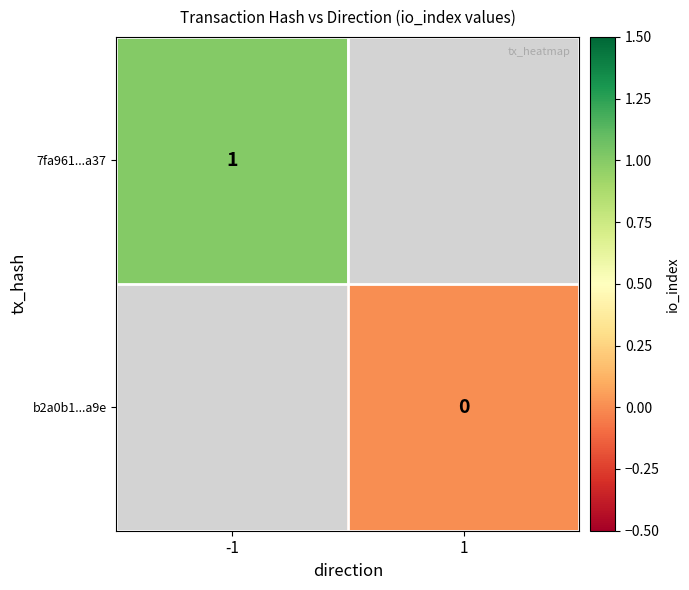

The value of 7fa961...a37 at -1 is 1. True or false?

True